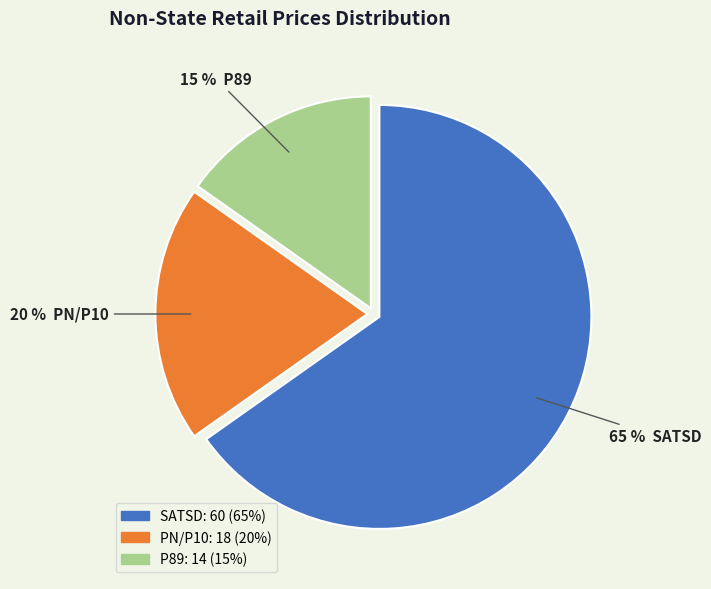

The PN/P10 slice represents 20% of the pie. True or false?

True